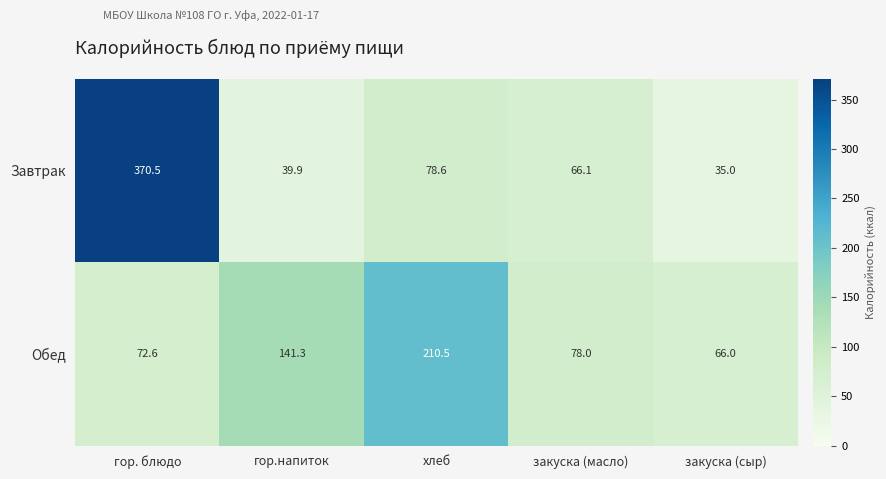

Rank the series by their maximum value, from highest to lowest.

Завтрак, Обед